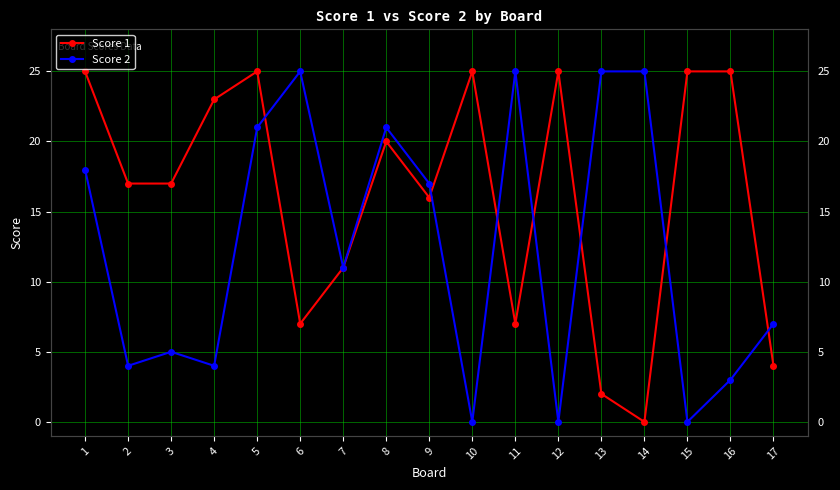

What is the spread (max minus min) of values at 4?

19